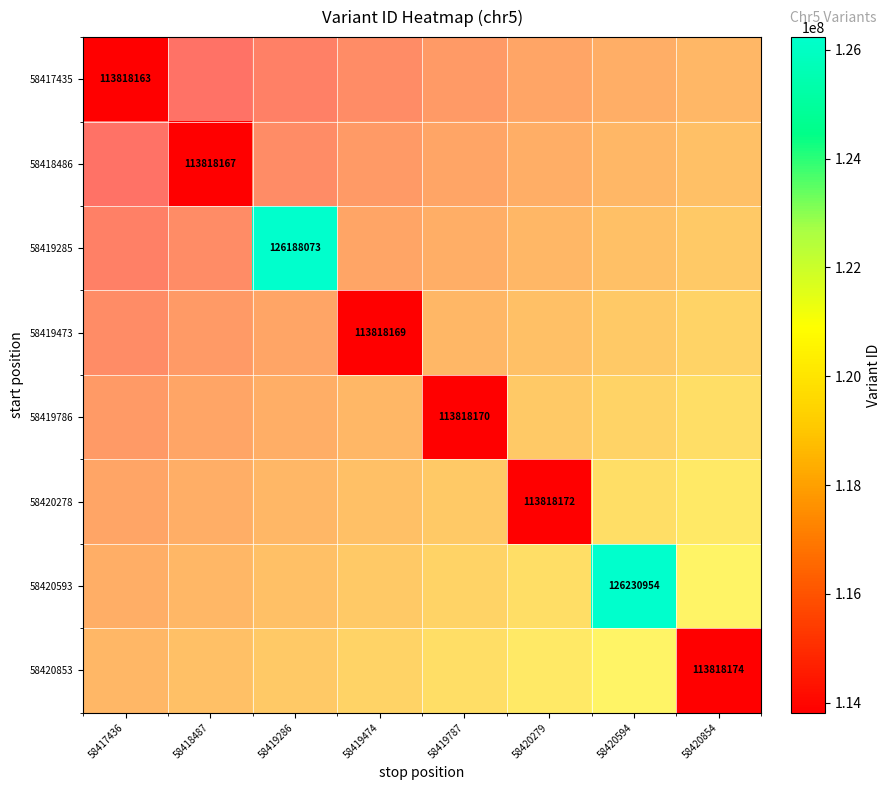

Which category has the lowest value across all series?

58417436